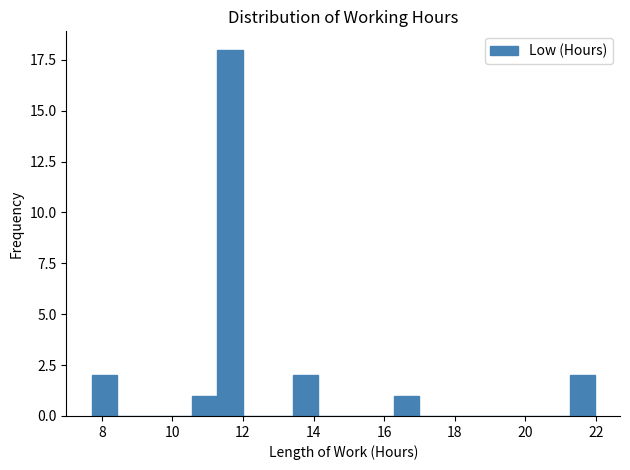

Around what value on the x-axis is the tallest bar? Give the approximate position of its centre, as read against the axis.

11.6